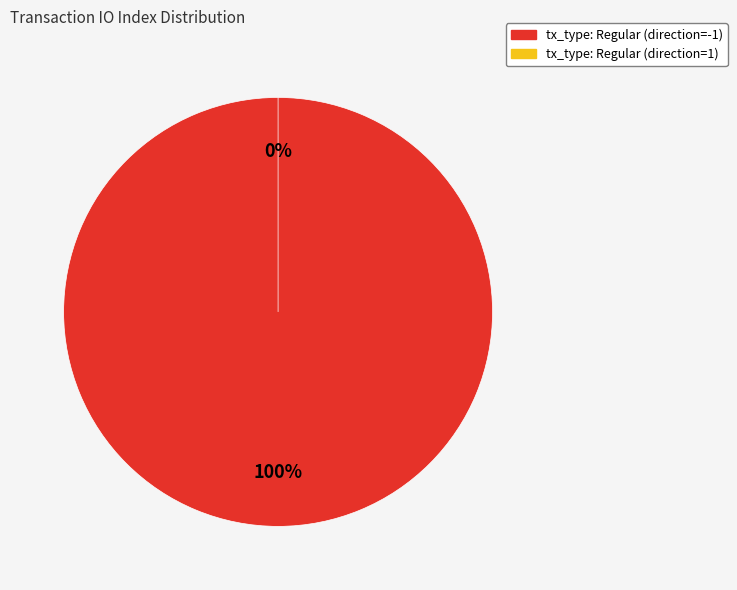

What is the smallest slice in the pie chart?

tx_type: Regular (direction=1)